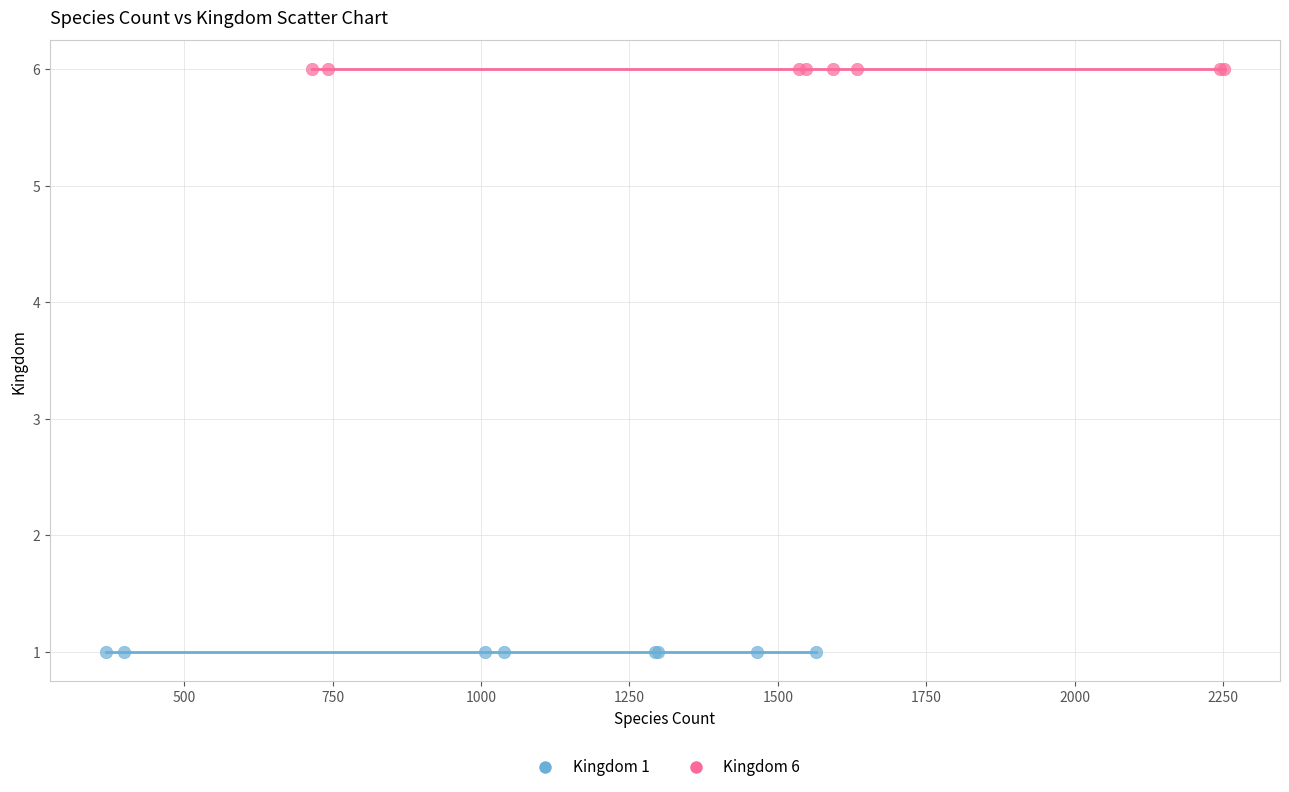

Which series contains the highest Y value?

Kingdom 6